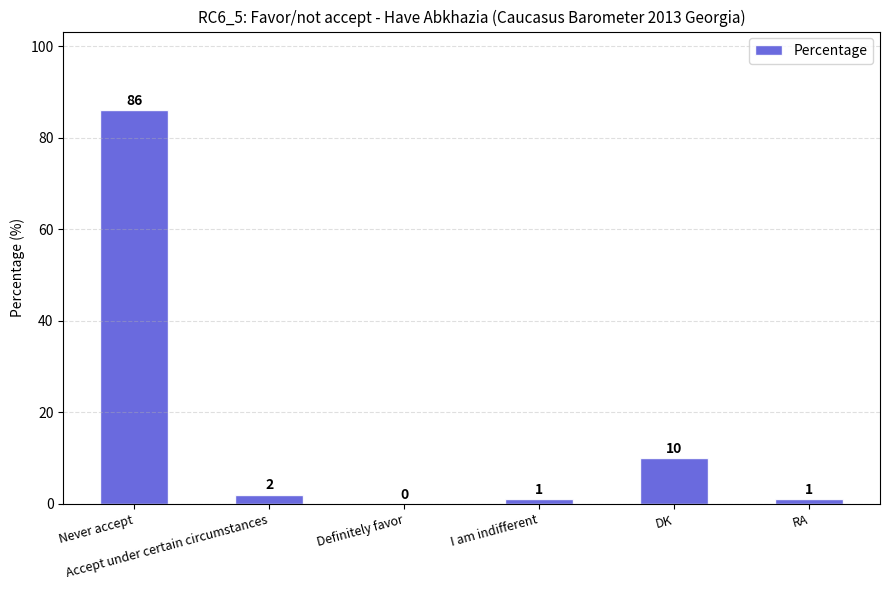

What is the sum of all values?

100